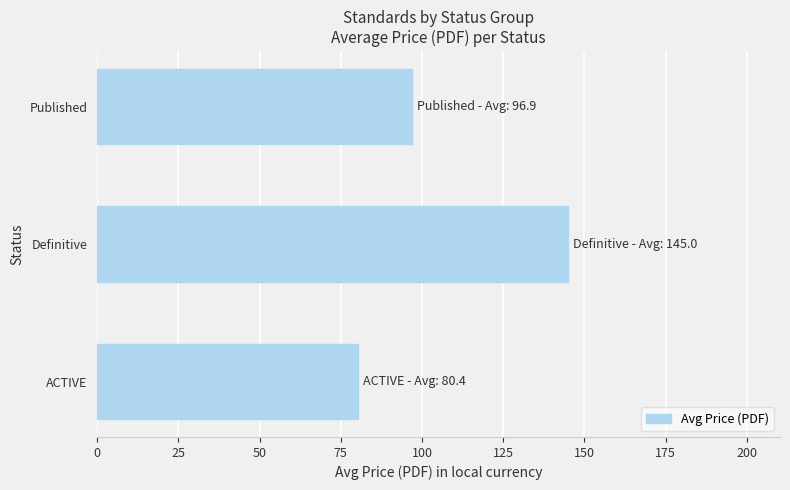

Which has a higher value, Published or ACTIVE?

Published